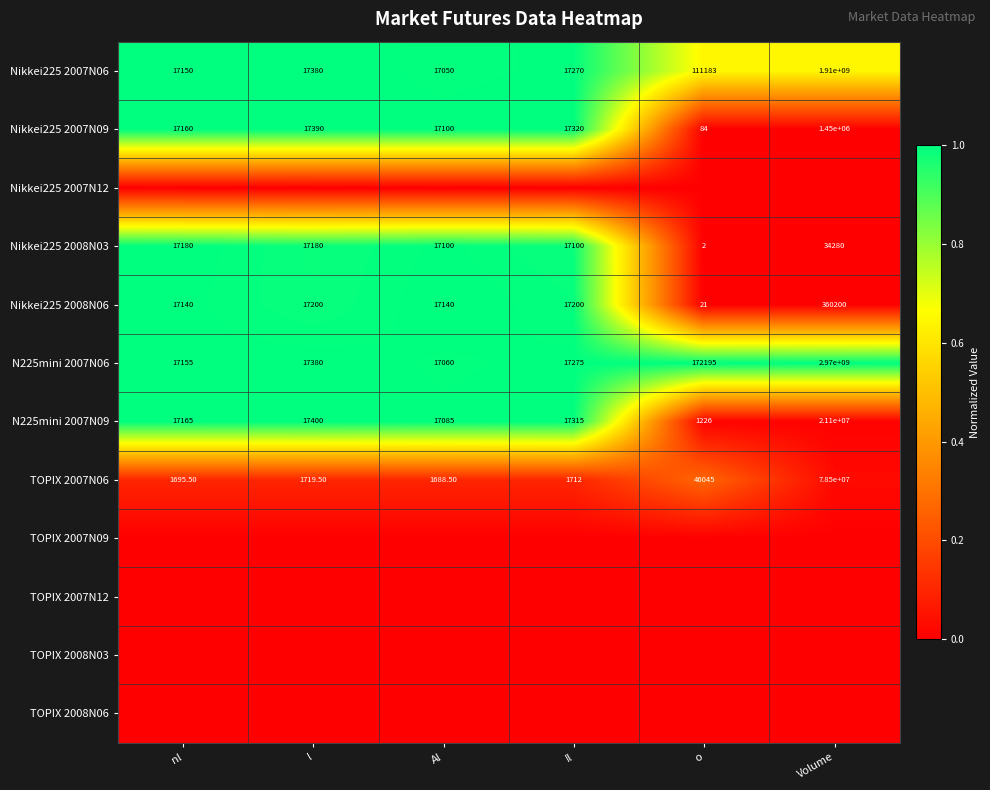

Is the value of N225mini 2007N06 at Volume greater than the value of Nikkei225 2007N06 at o?

Yes